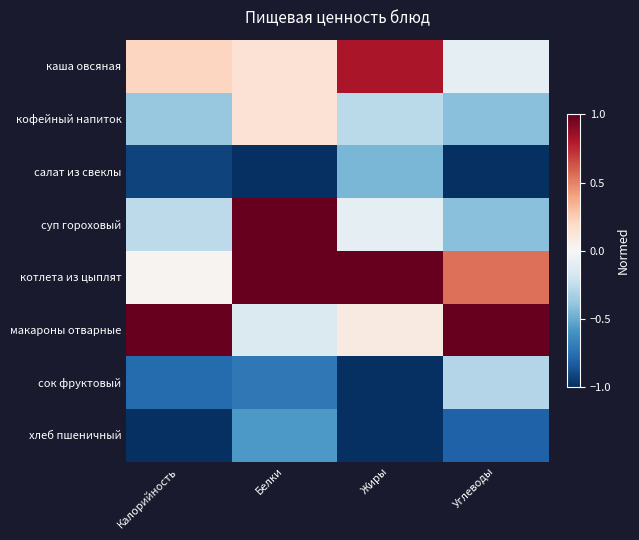

Reading left to right, transcribe all the data shown in this chart.

каша овсяная: Калорийность=0.2	Белки=0.1	Жиры=0.8	Углеводы=-0.1
кофейный напиток: Калорийность=-0.4	Белки=0.1	Жиры=-0.3	Углеводы=-0.4
салат из свеклы: Калорийность=-0.9	Белки=-1.0	Жиры=-0.5	Углеводы=-1.0
суп гороховый: Калорийность=-0.3	Белки=1.0	Жиры=-0.1	Углеводы=-0.4
котлета из цыплят: Калорийность=0.0	Белки=1.0	Жиры=1.0	Углеводы=0.5
макароны отварные: Калорийность=1.0	Белки=-0.1	Жиры=0.1	Углеводы=1.0
сок фруктовый: Калорийность=-0.8	Белки=-0.7	Жиры=-1.0	Углеводы=-0.3
хлеб пшеничный: Калорийность=-1.0	Белки=-0.6	Жиры=-1.0	Углеводы=-0.8